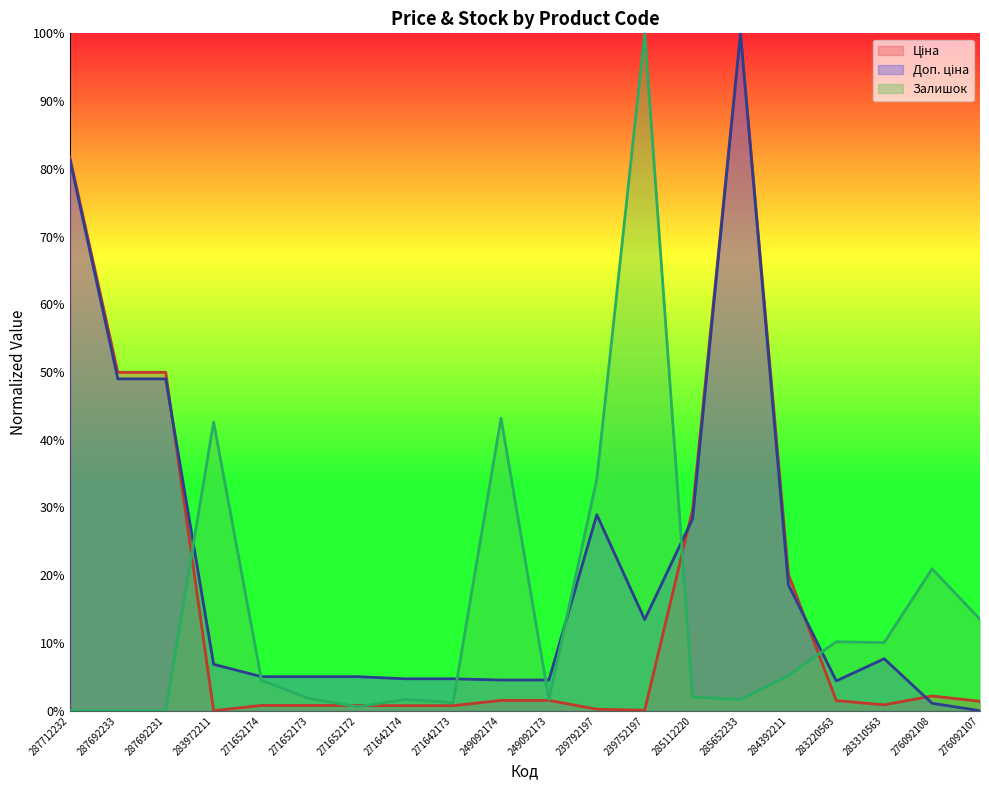

The value of Доп. ціна at 239792197 is 0.3. True or false?

True